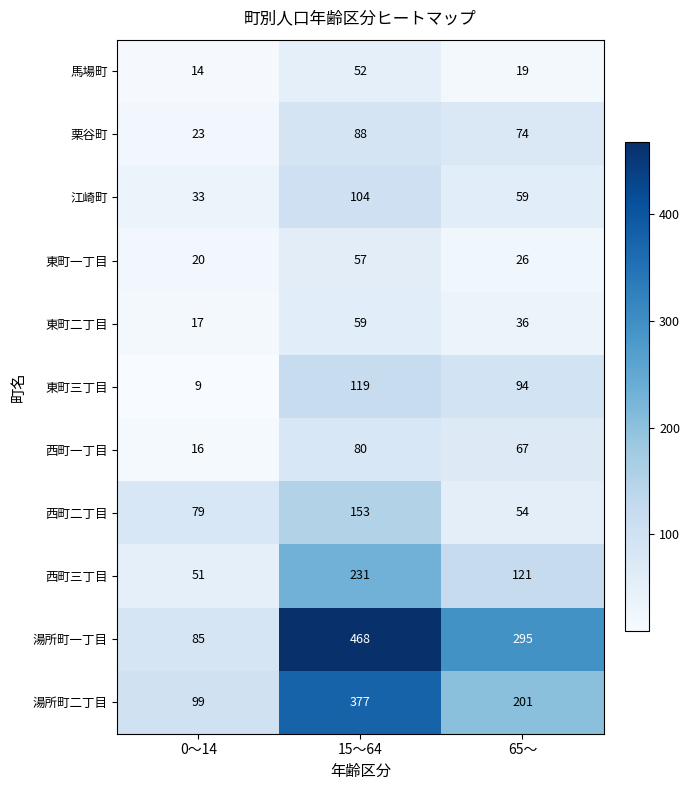

What is the difference between the 西町二丁目 values at 65～ and 15～64?

99